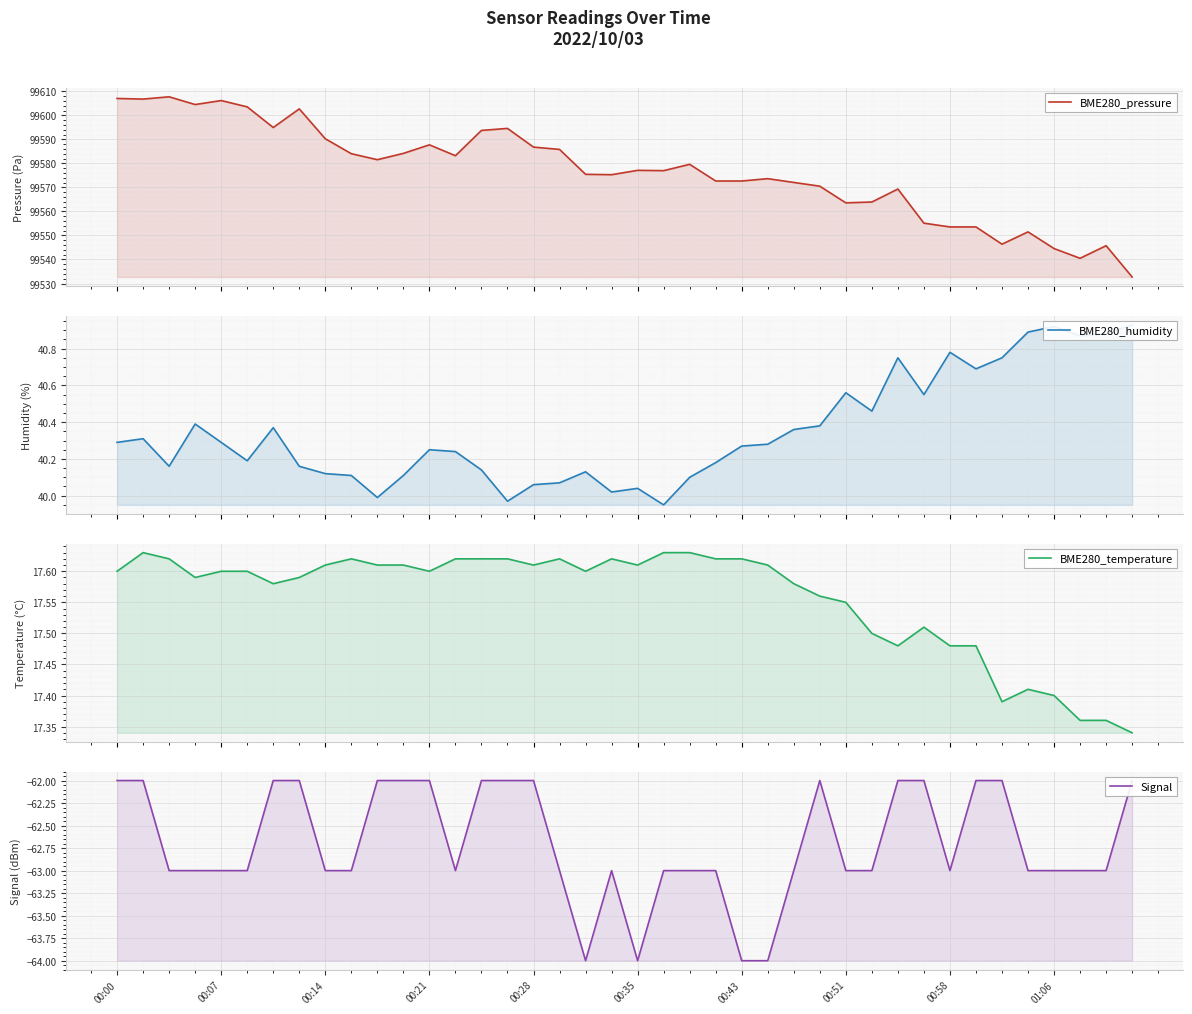

What is the sum of the BME280_pressure values at 22 and 10?

199161.2